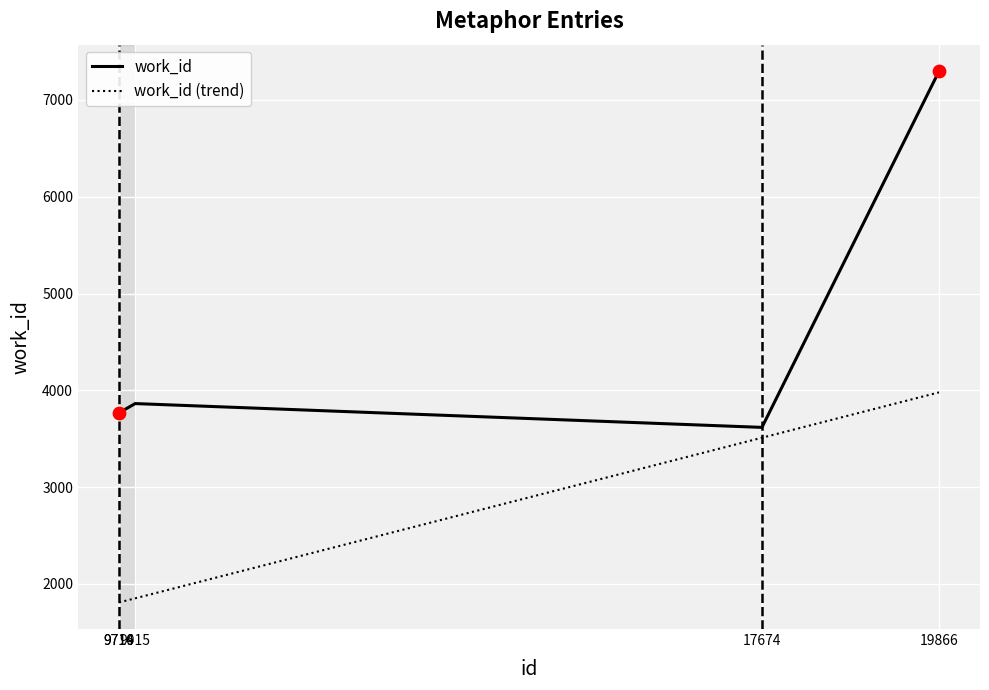

At how many categories does at least one series exceed 2695?

5